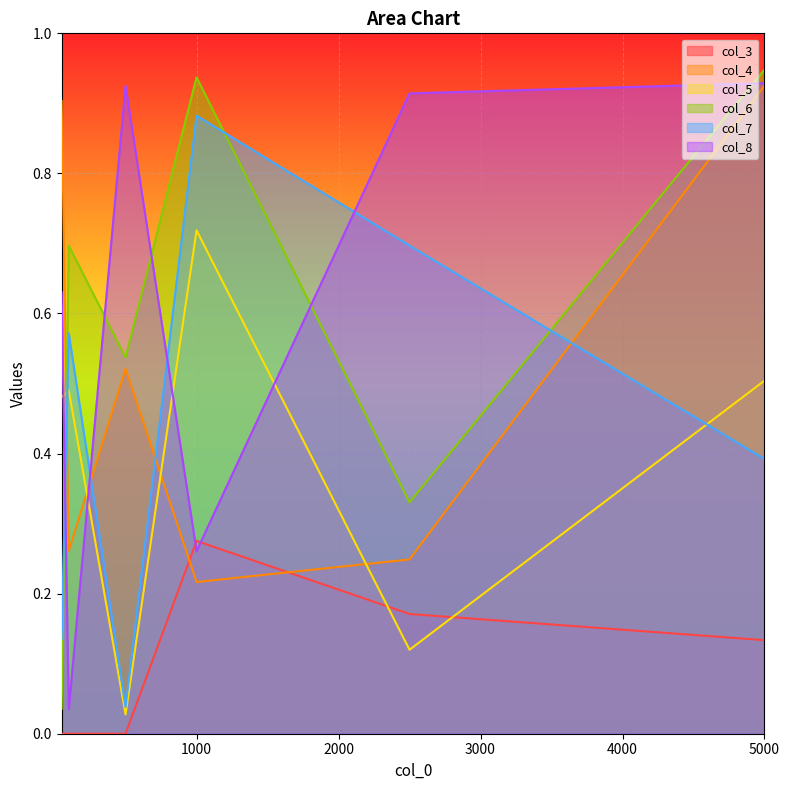

Which category has the highest value in the col_4 series?

5000